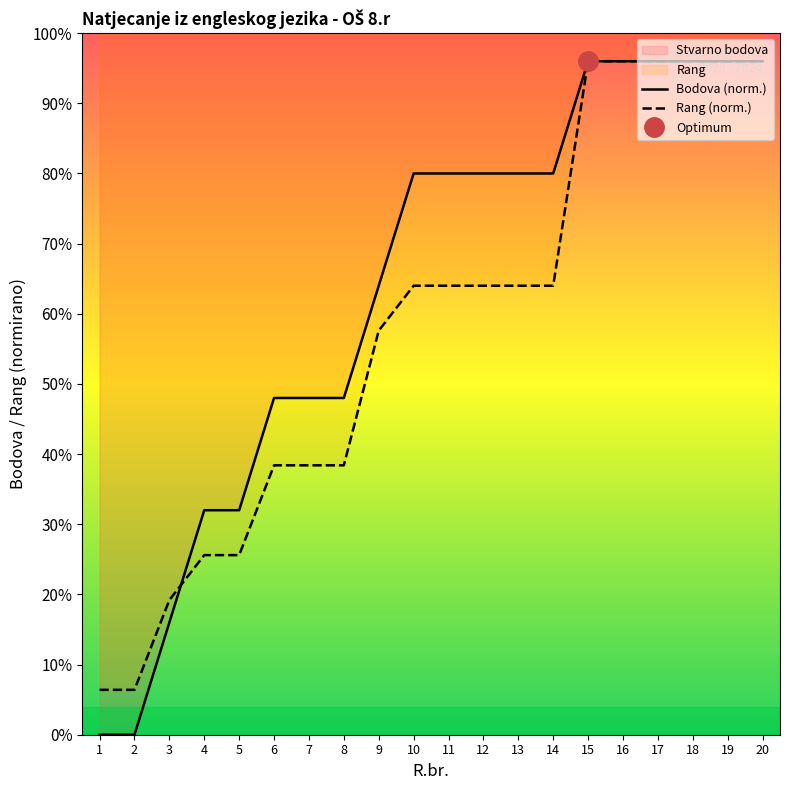

True or false: Bodova (norm.) has a value of 16.0 at 4.

True